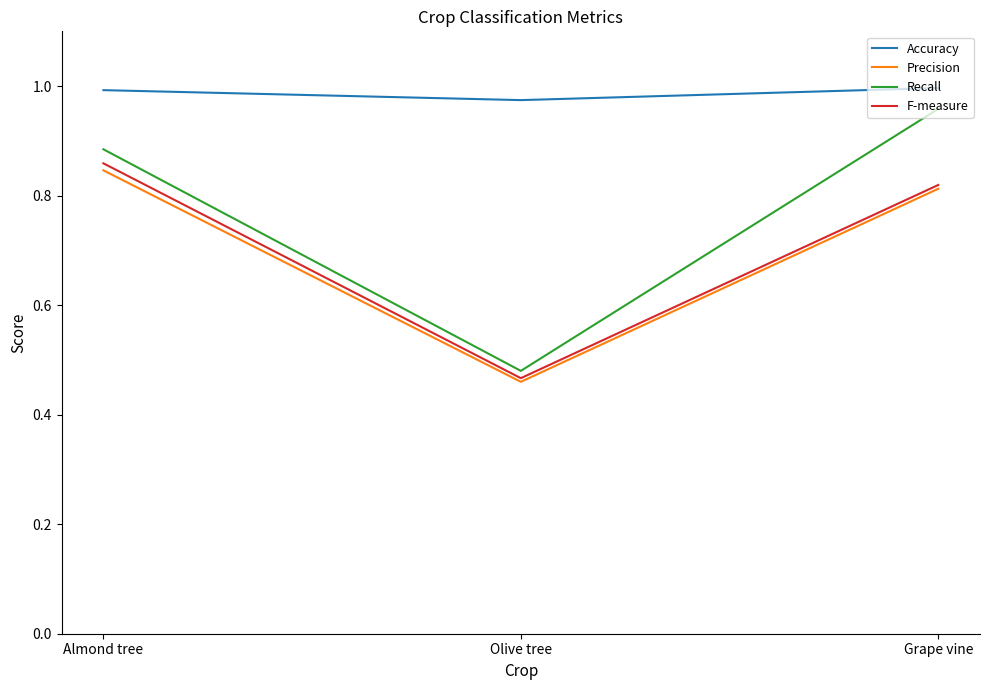

What position from the right is Grape vine?

1